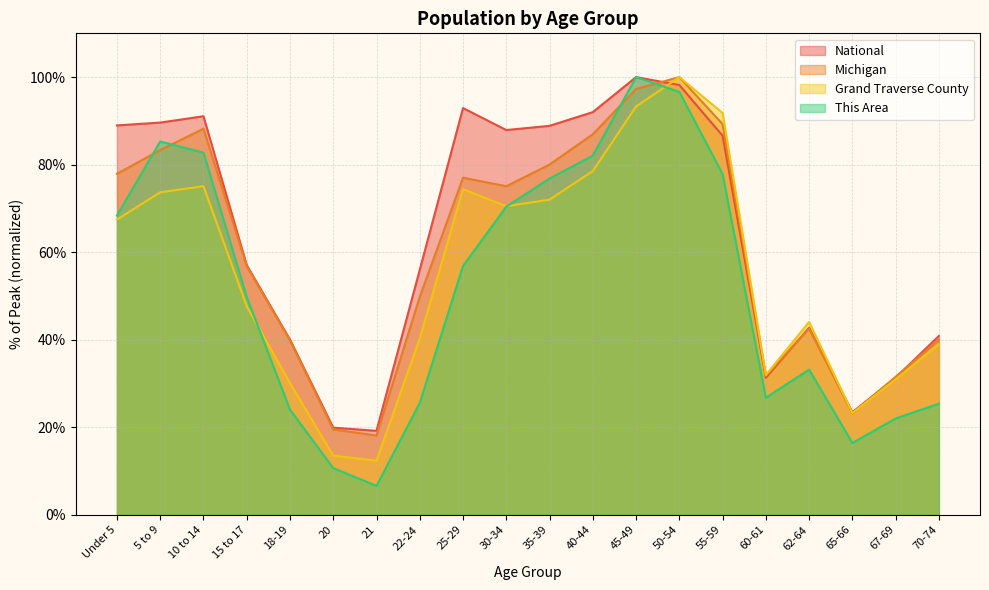

What is the difference between the Grand Traverse County values at 15 to 17 and 50-54?

52.4